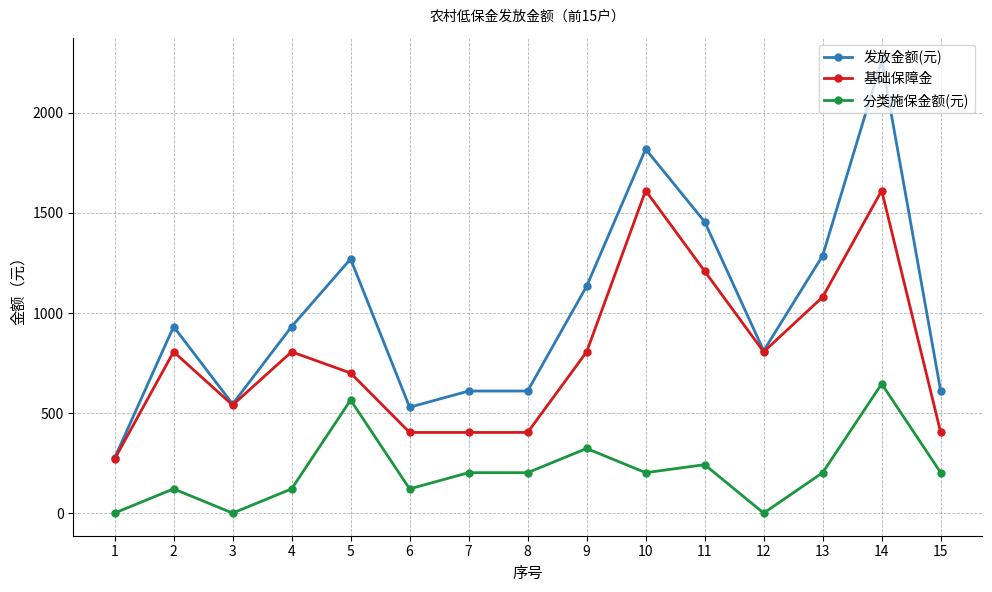

Is the value of 分类施保金额(元) at 8 greater than the value of 发放金额(元) at 15?

No